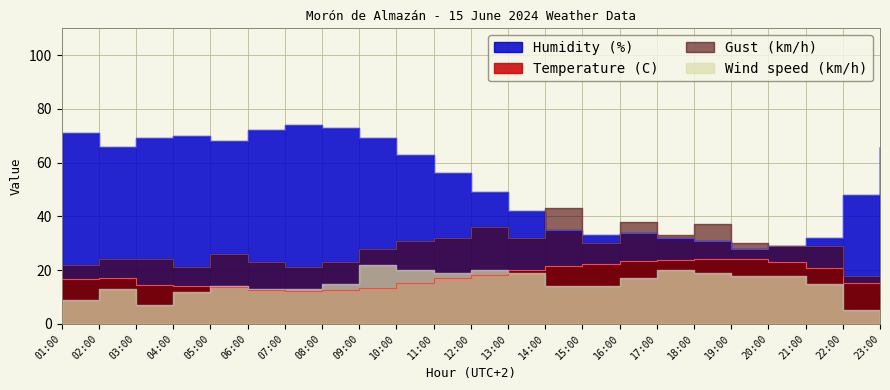

What is the difference between the highest and lowest values at 11:00?

39.0